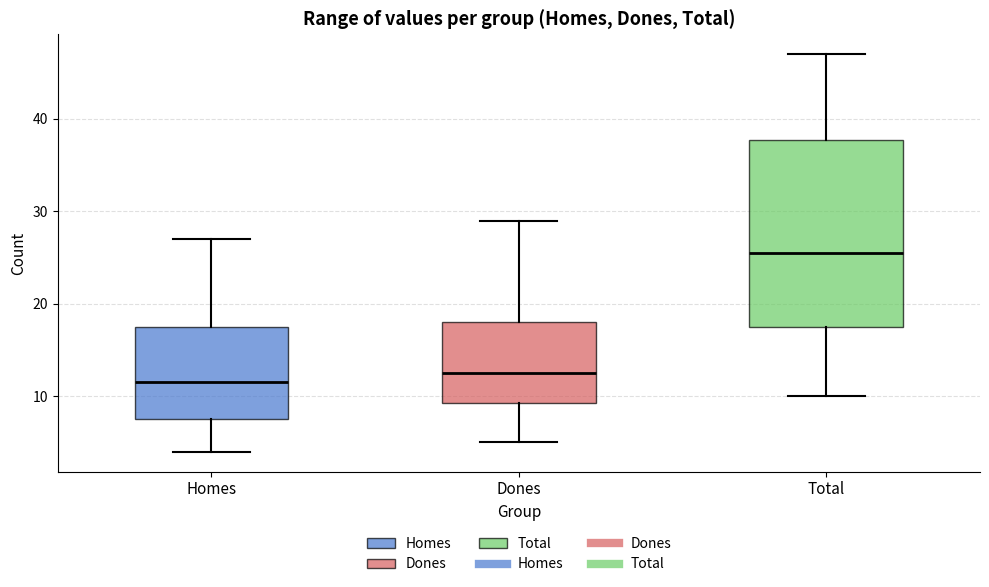

Reading left to right, read every box against the y-axis: the position of its median line, the range the box covers, and the ends of its whiskers. The values are not printed on the chart, so give them approximately, as read against the axis.

Homes: median 12, box 8 to 18, whiskers 4 to 27
Dones: median 13, box 9 to 18, whiskers 5 to 29
Total: median 26, box 18 to 38, whiskers 10 to 47